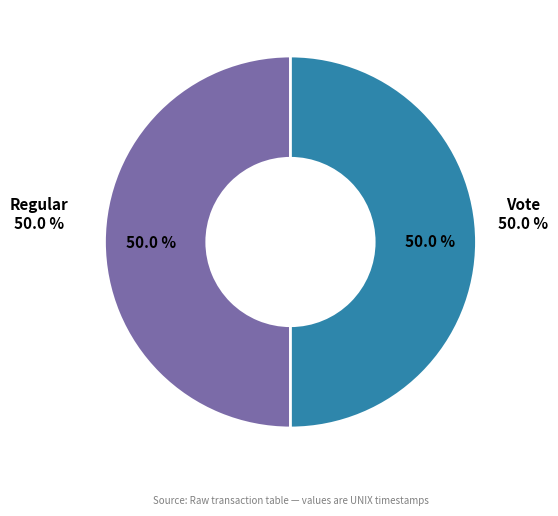

How many slices are in this pie chart?

2